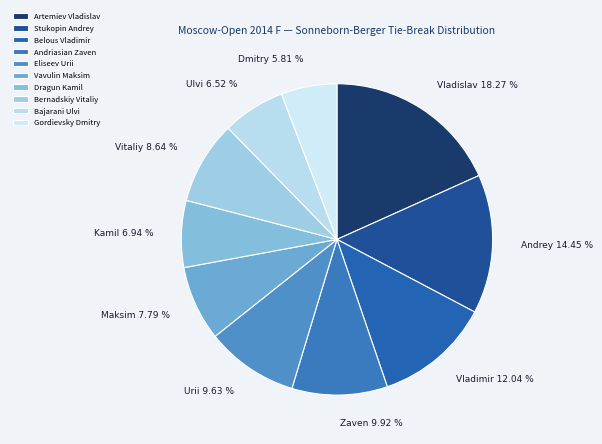

What percentage is NOT represented by Artemiev Vladislav?

81.7%